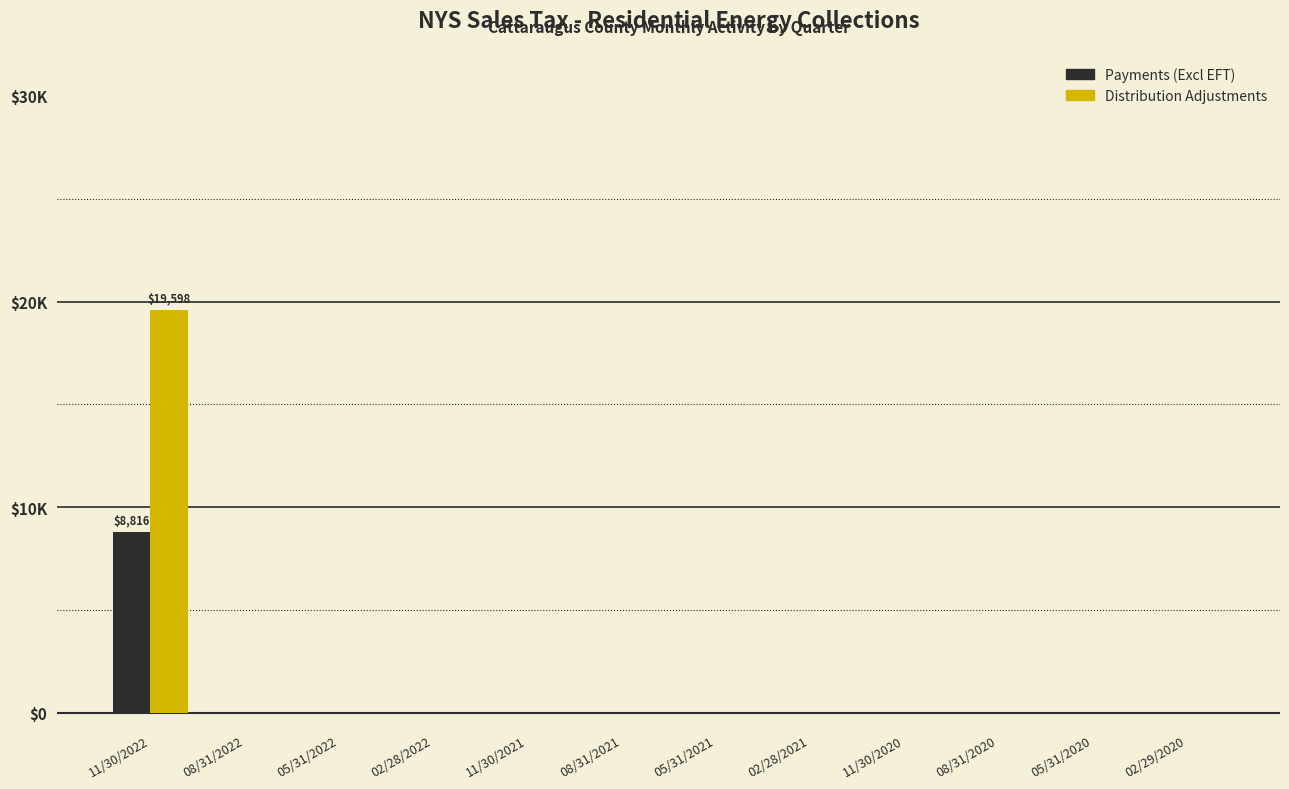

Rank the categories by Payments (Excl EFT) value from lowest to highest.

08/31/2022, 05/31/2022, 02/28/2022, 11/30/2021, 08/31/2021, 05/31/2021, 02/28/2021, 11/30/2020, 08/31/2020, 05/31/2020, 02/29/2020, 11/30/2022